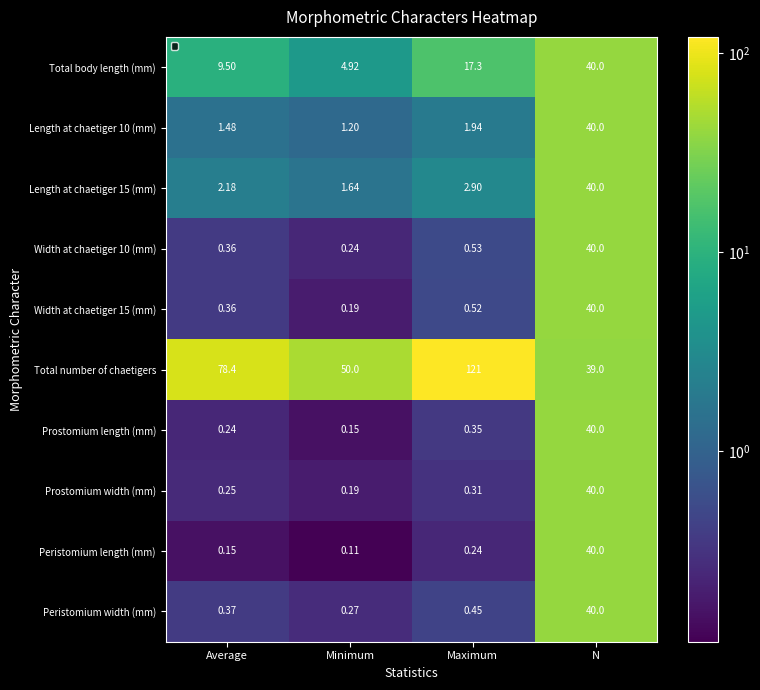

At how many categories does at least one series exceed 108?

1